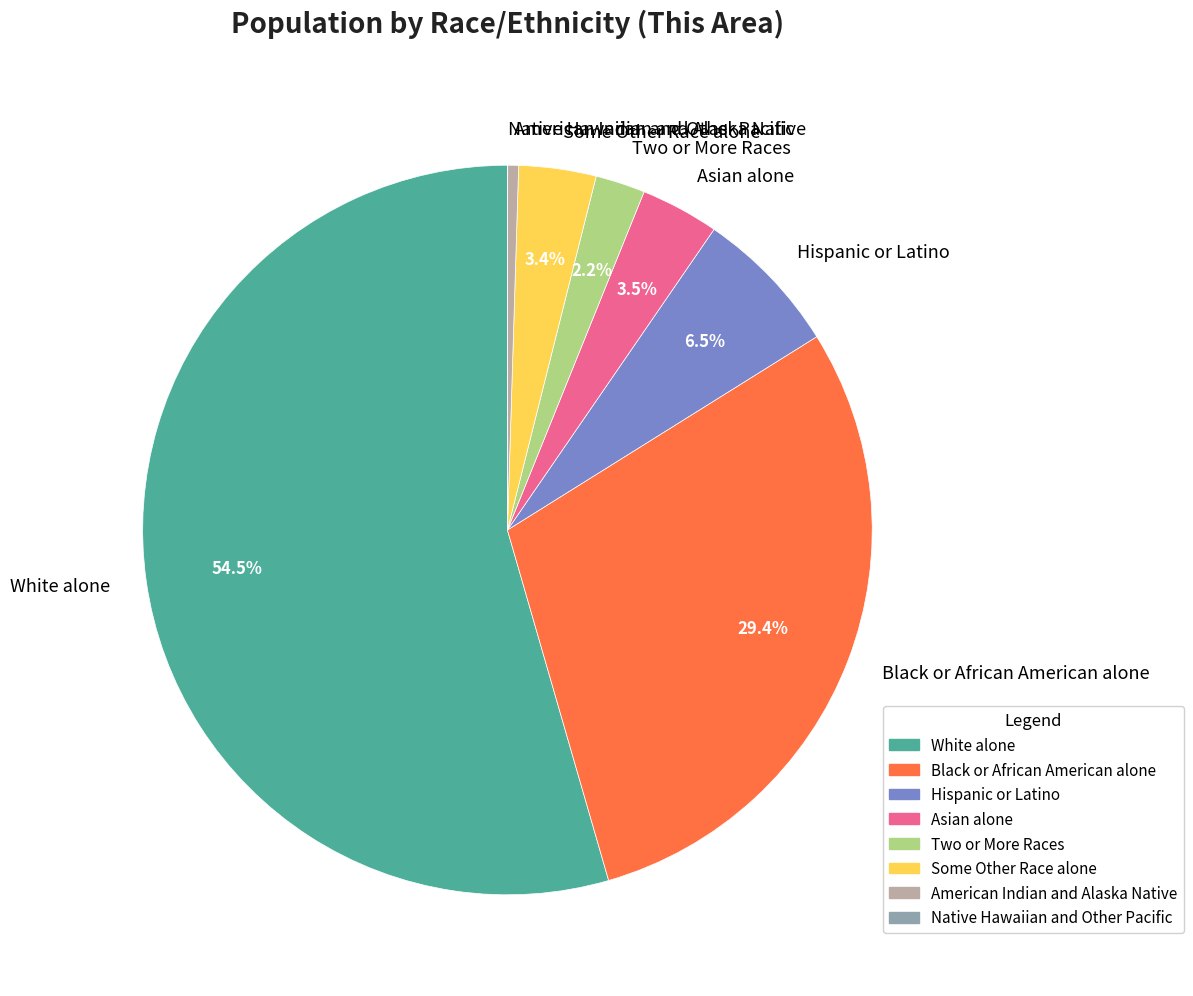

Is there a majority slice in this chart?

Yes